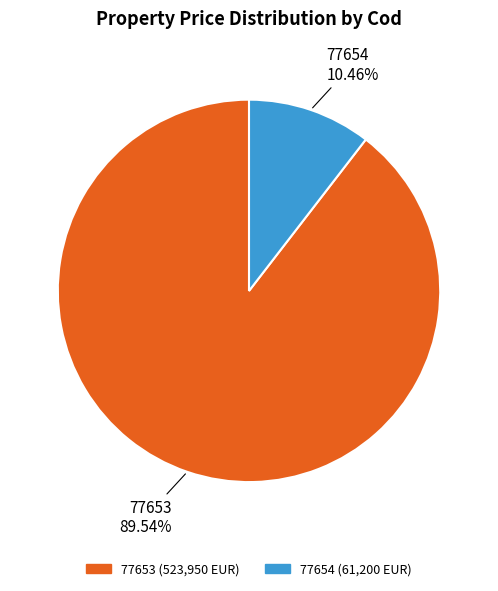

Which slice is the smallest?

77654